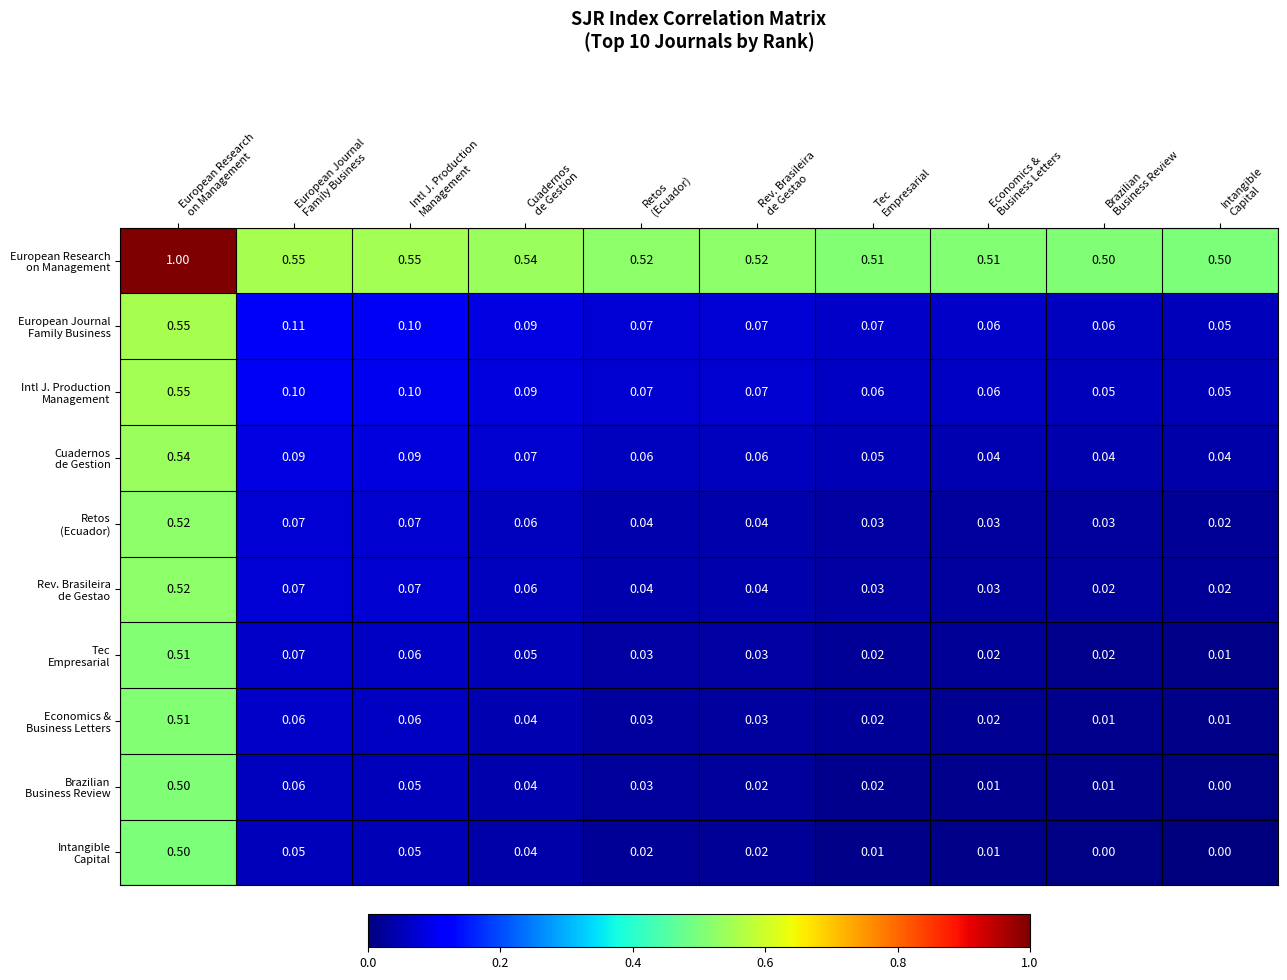

Count the number of categories in the chart.

10